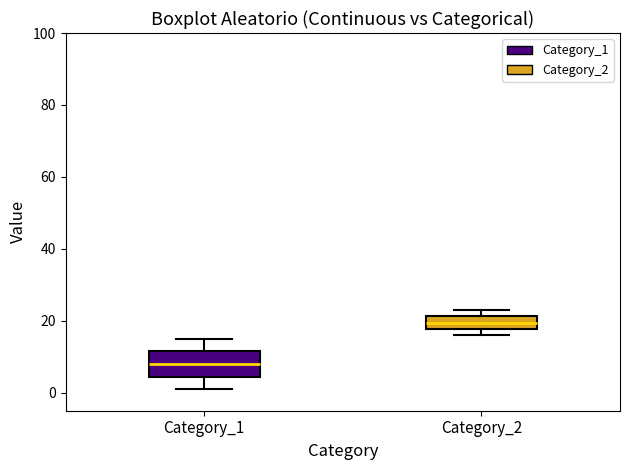

Where is the upper edge of the box for Category_2 on the y-axis? The values are not printed on the chart, so give them approximately, as read against the axis.

22